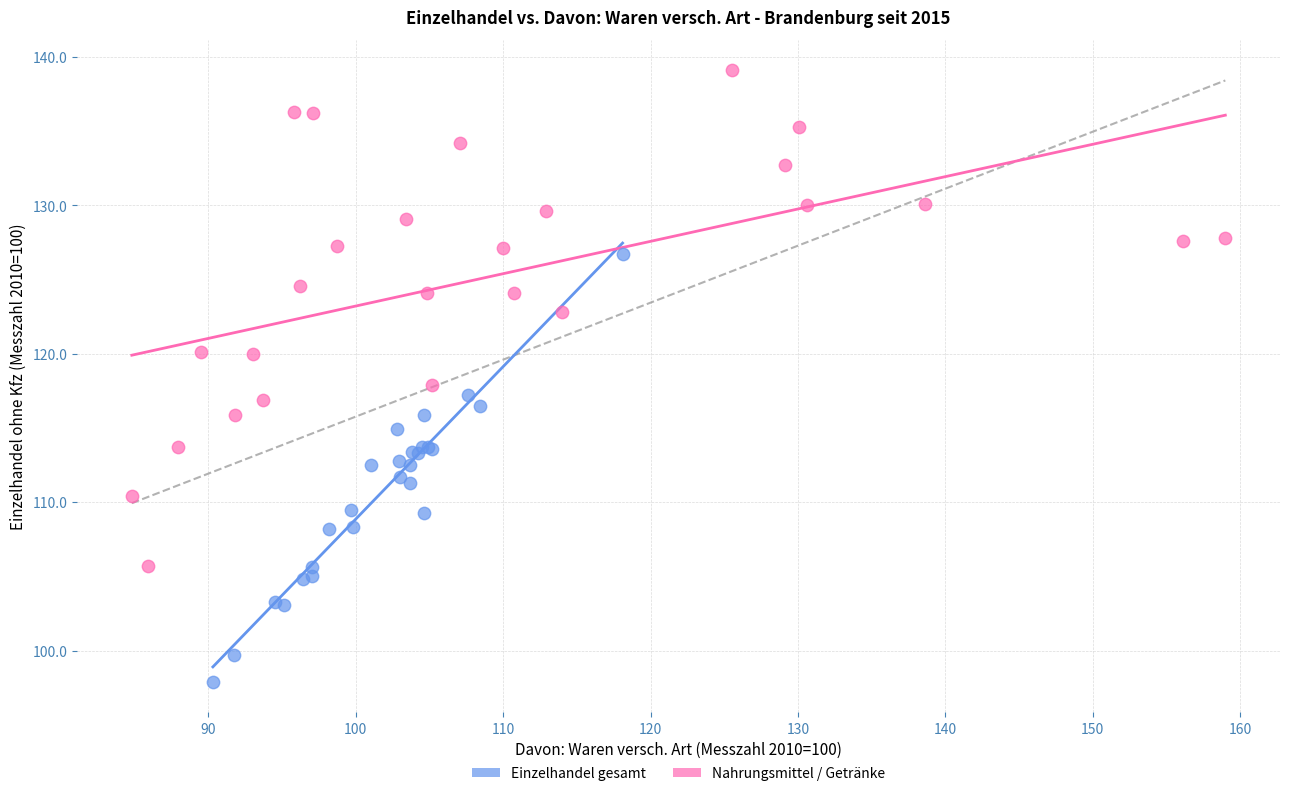

Which series has the widest spread of Y values?

Nahrungsmittel / Getränke